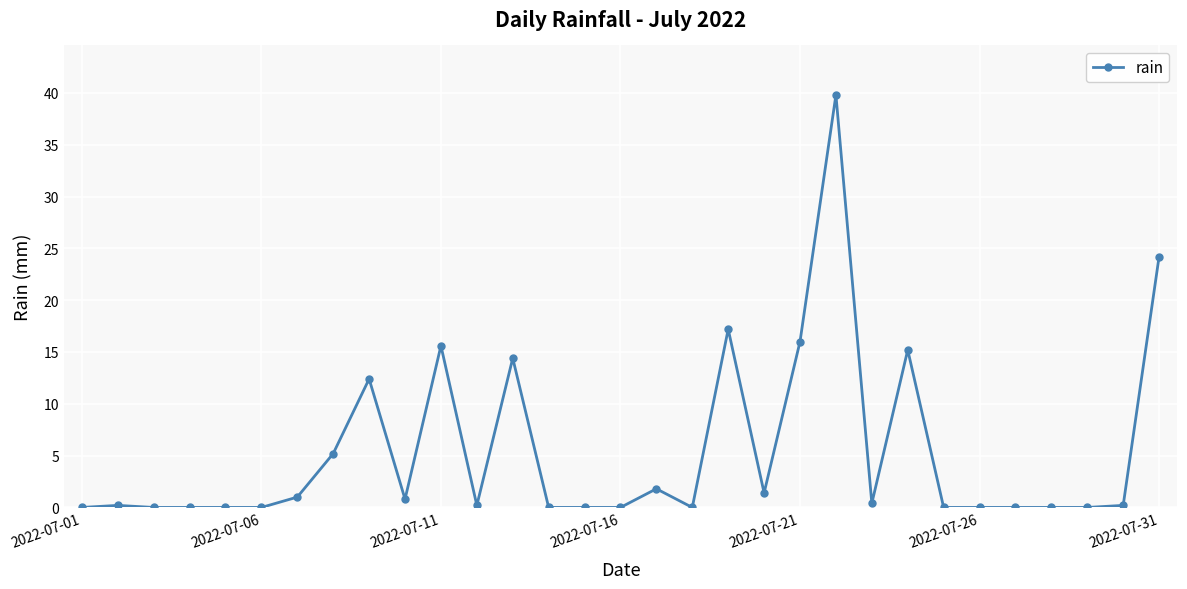

True or false: there are more than 0 points higher than both neighbors.

True